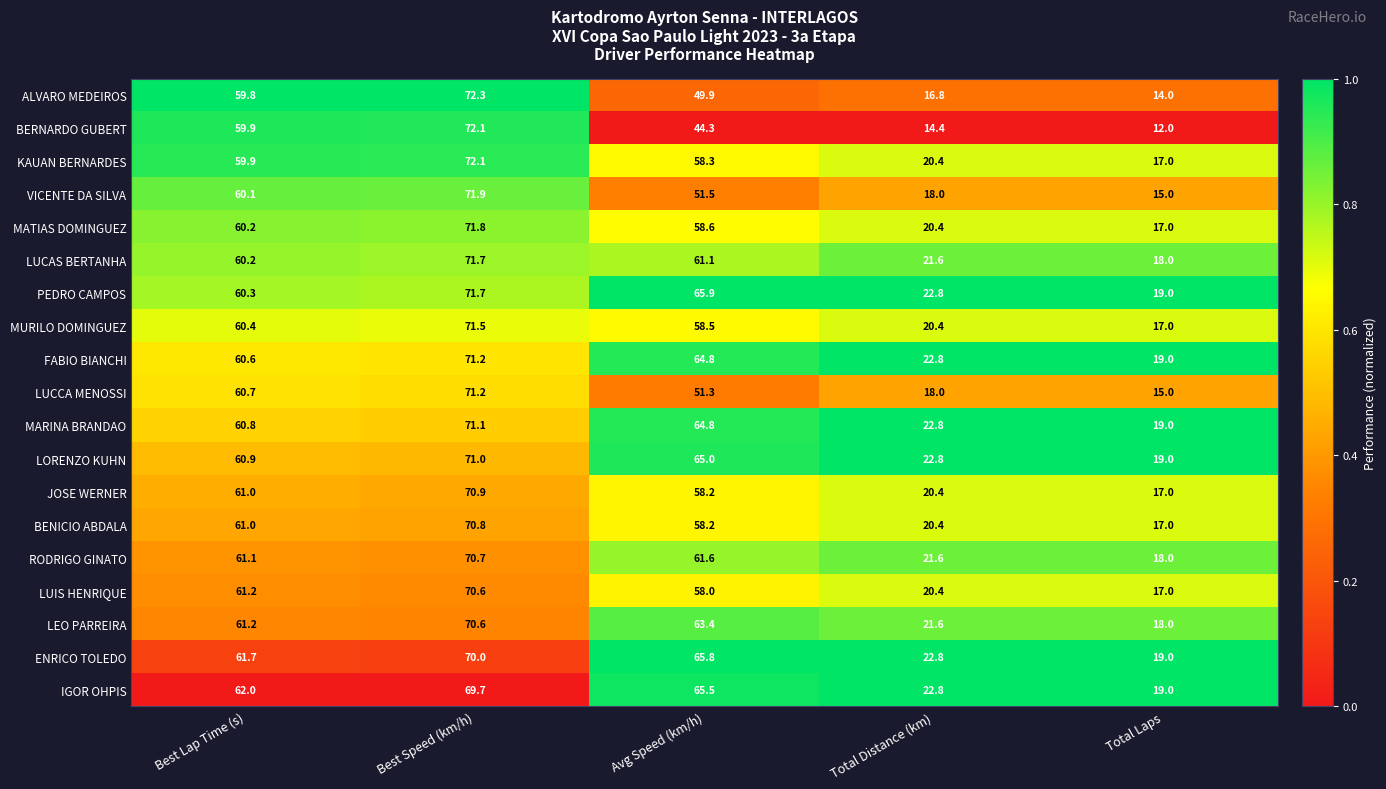

Is it true that LUIS HENRIQUE equals 29.8 at Best Speed (km/h)?

False